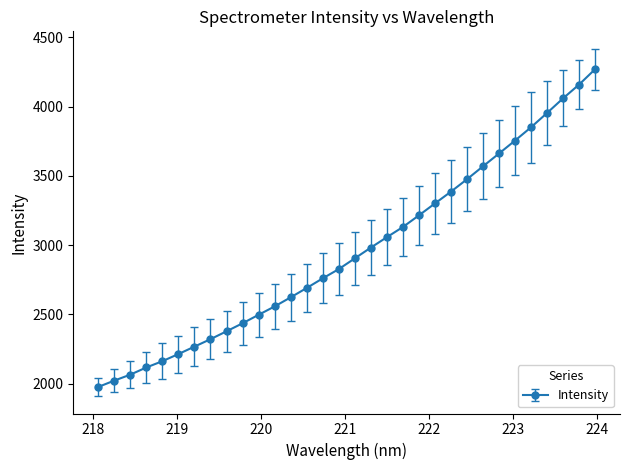

What is the value of the 10th point from the left?

2435.9